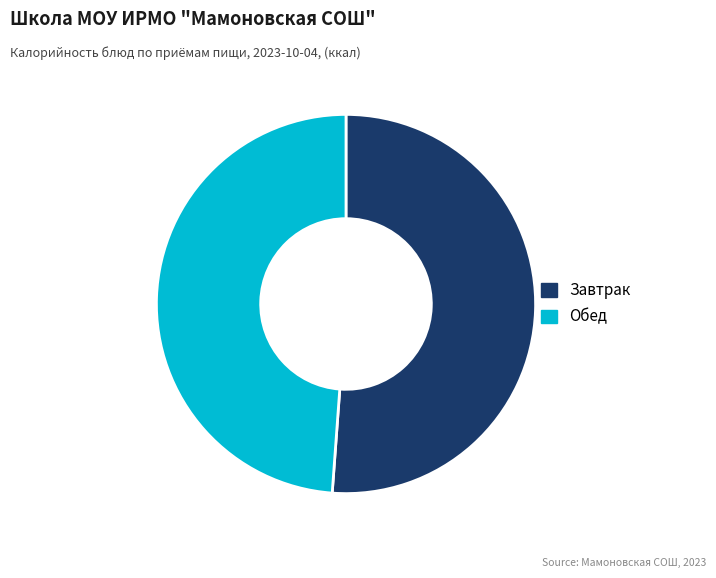

Which category has the smallest portion of the pie?

Обед